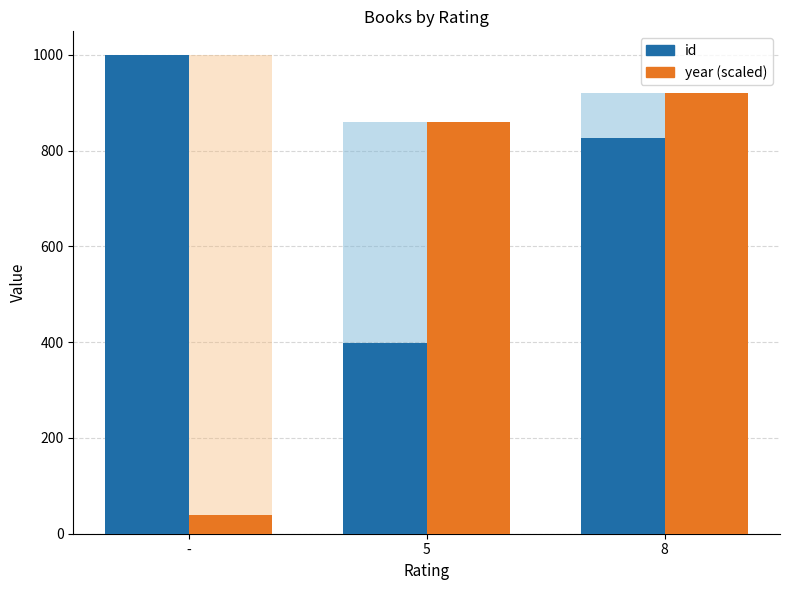

What position from the left is 5?

2